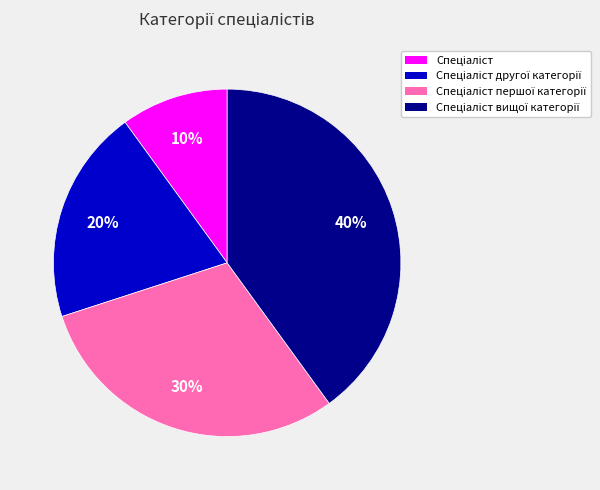

Is there a majority slice in this chart?

No